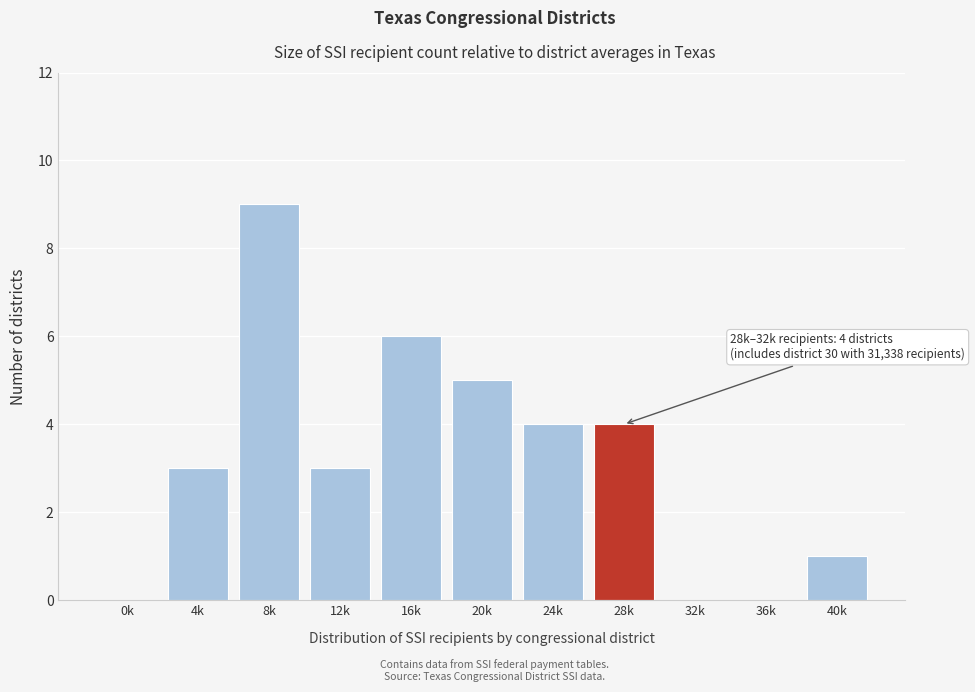

Reading right to left, list all the values displayed in this chart.

40k=1	36k=0	32k=0	28k=4	24k=4	20k=5	16k=6	12k=3	8k=9	4k=3	0k=0